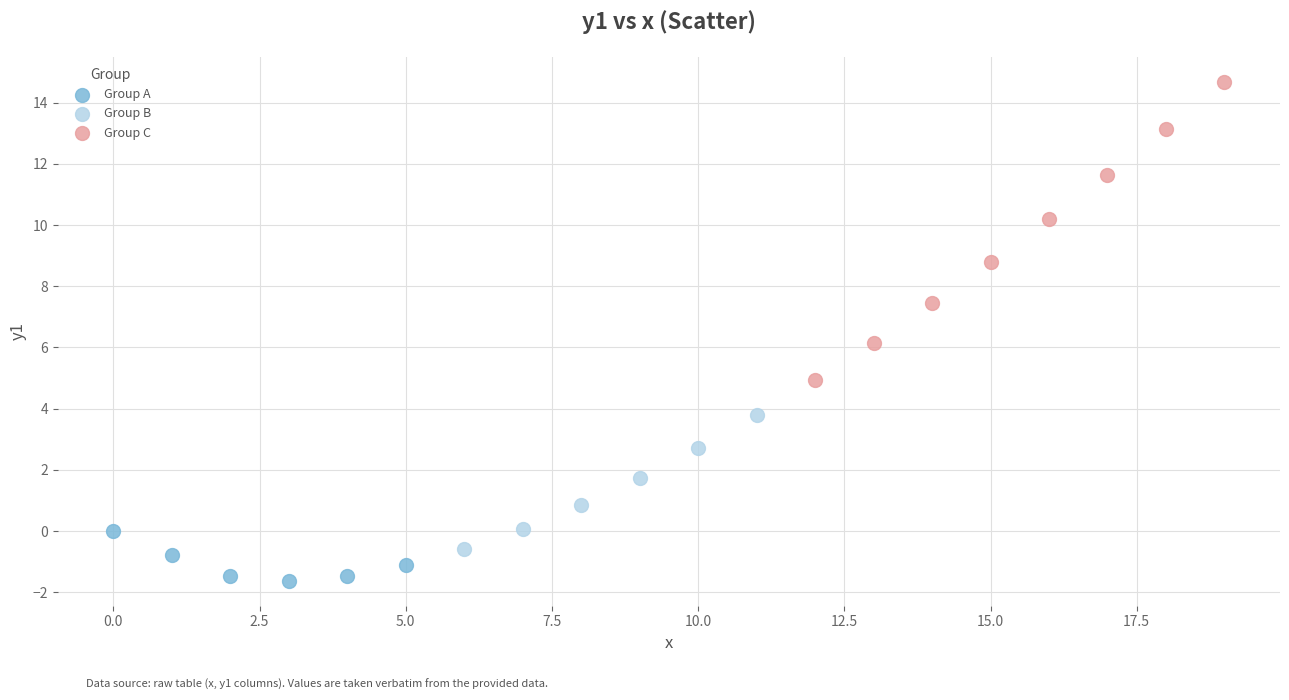

Which series has the largest Y range (max minus min)?

Group C